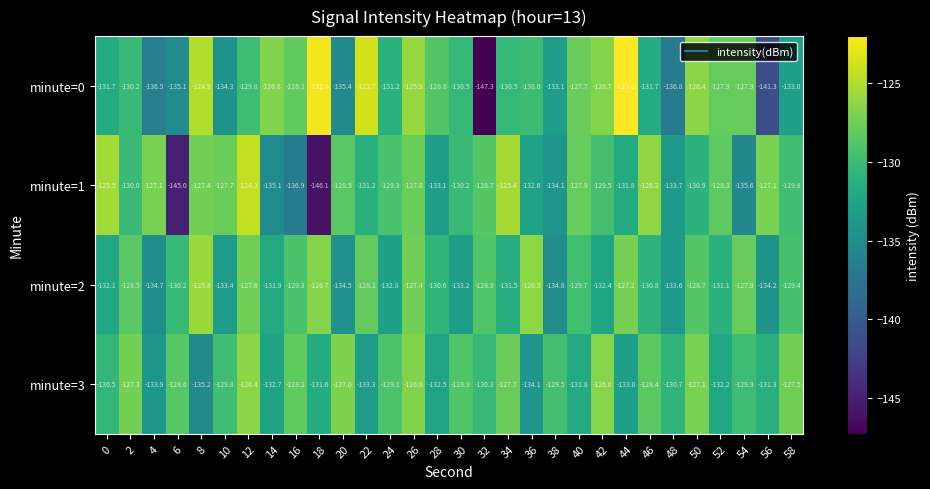

At which label is minute=0 closest to -134?

10